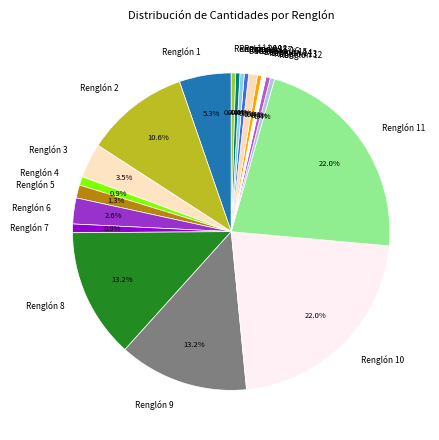

To the nearest percent, what portion does Renglón 10 represent?

22%